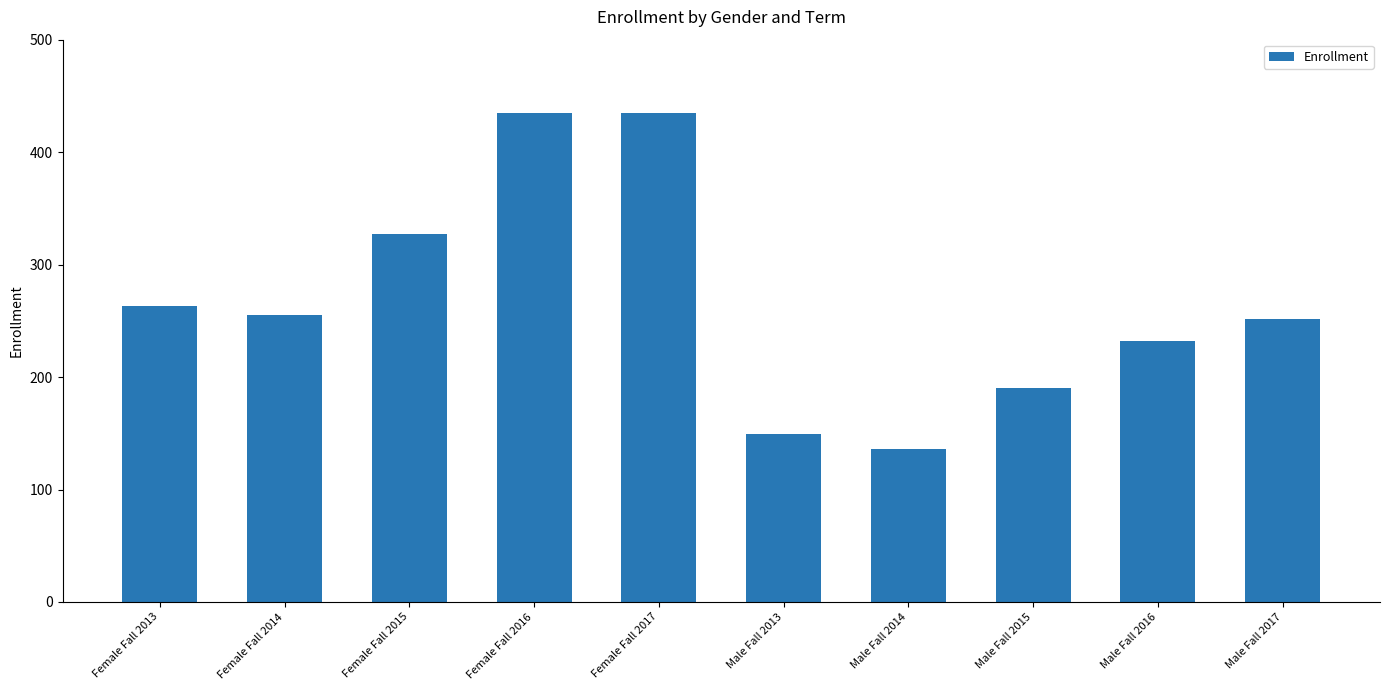

What is the change in value from Male Fall 2014 to Male Fall 2015?

+54